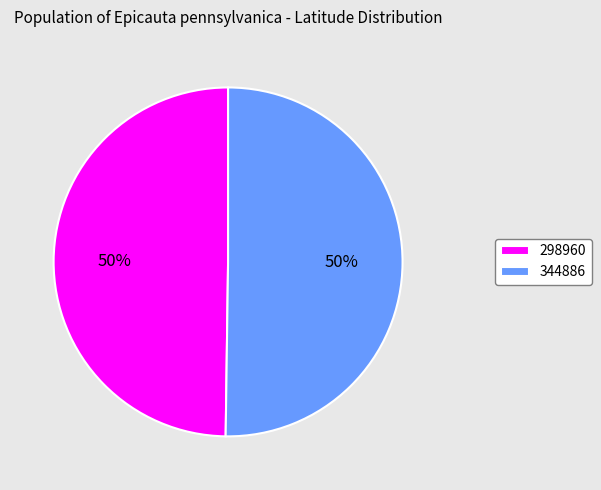

Is it true that 298960 is 50% of the pie?

True